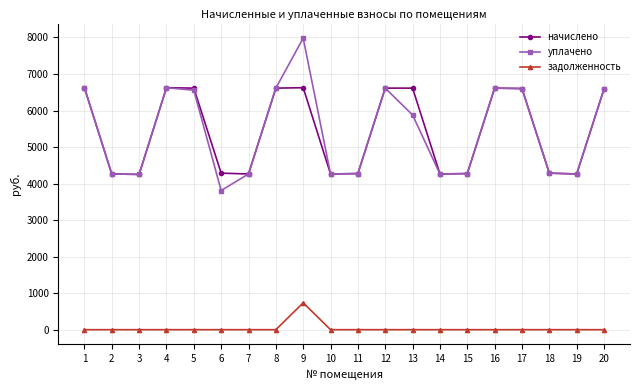

In начислено, how many points are lower than both neighbors (excluding endpoints)?

5